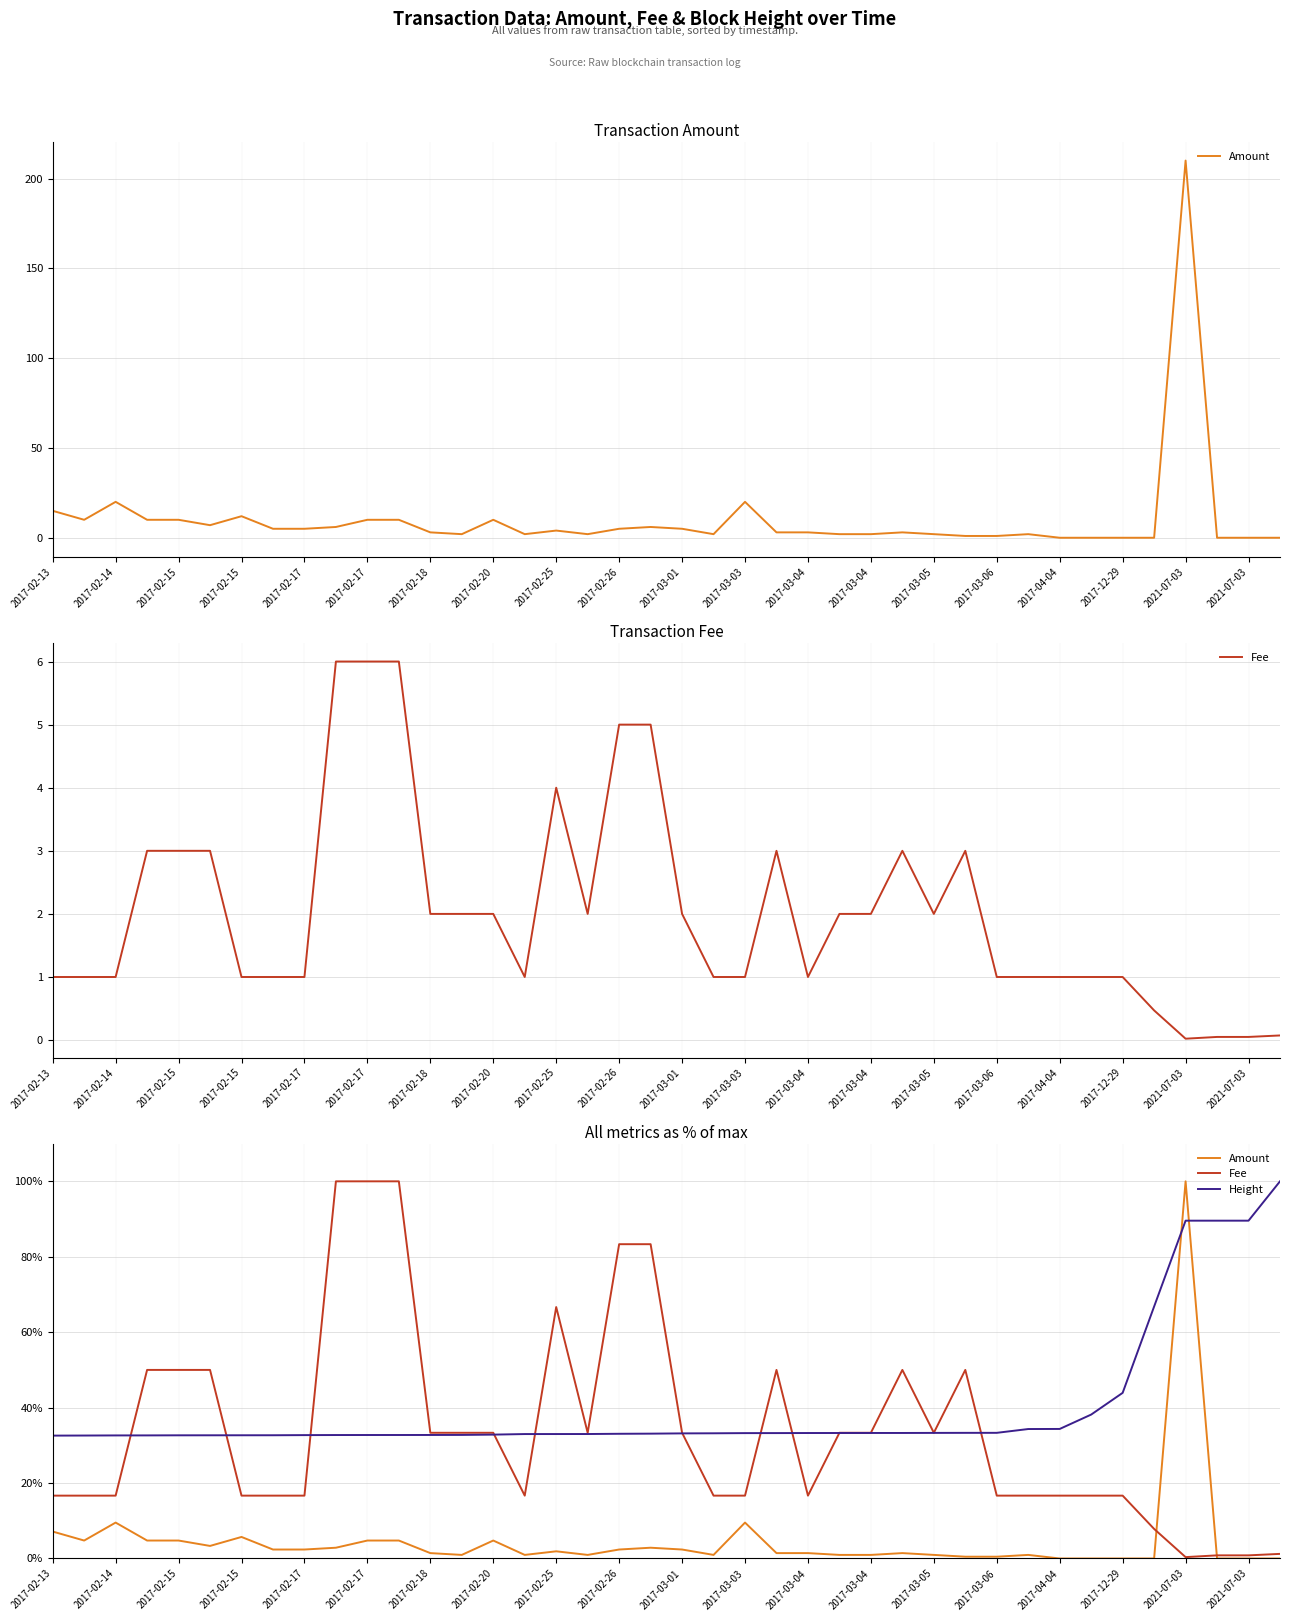

Which series ends up on top after the final intersection of Amount and Height?

Height